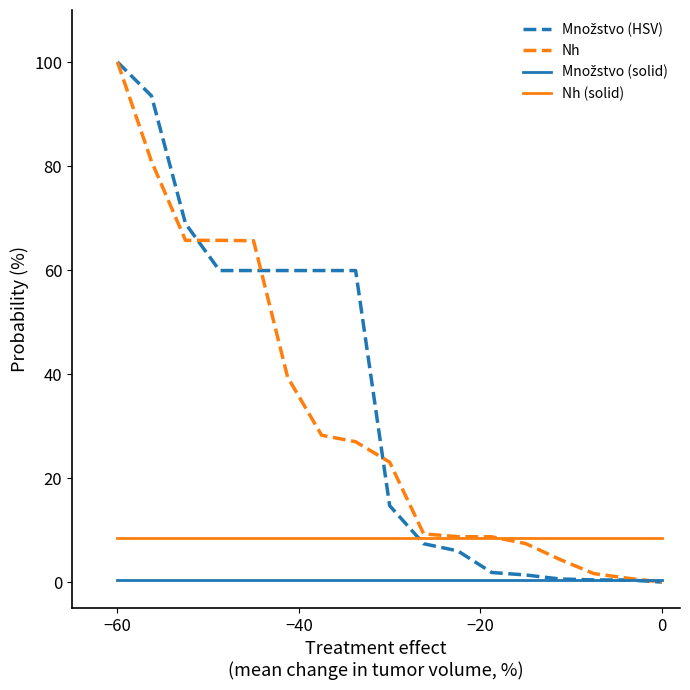

What is the lowest value of the Nh (solid) series?

8.4